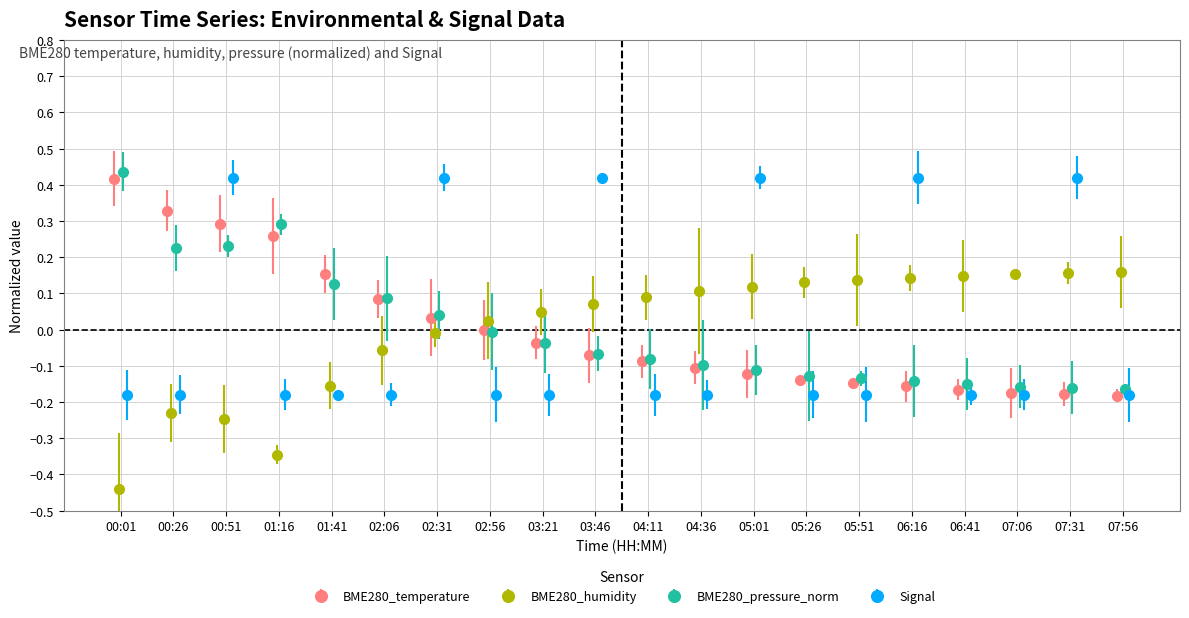

At how many categories does at least one series exceed 0?

20